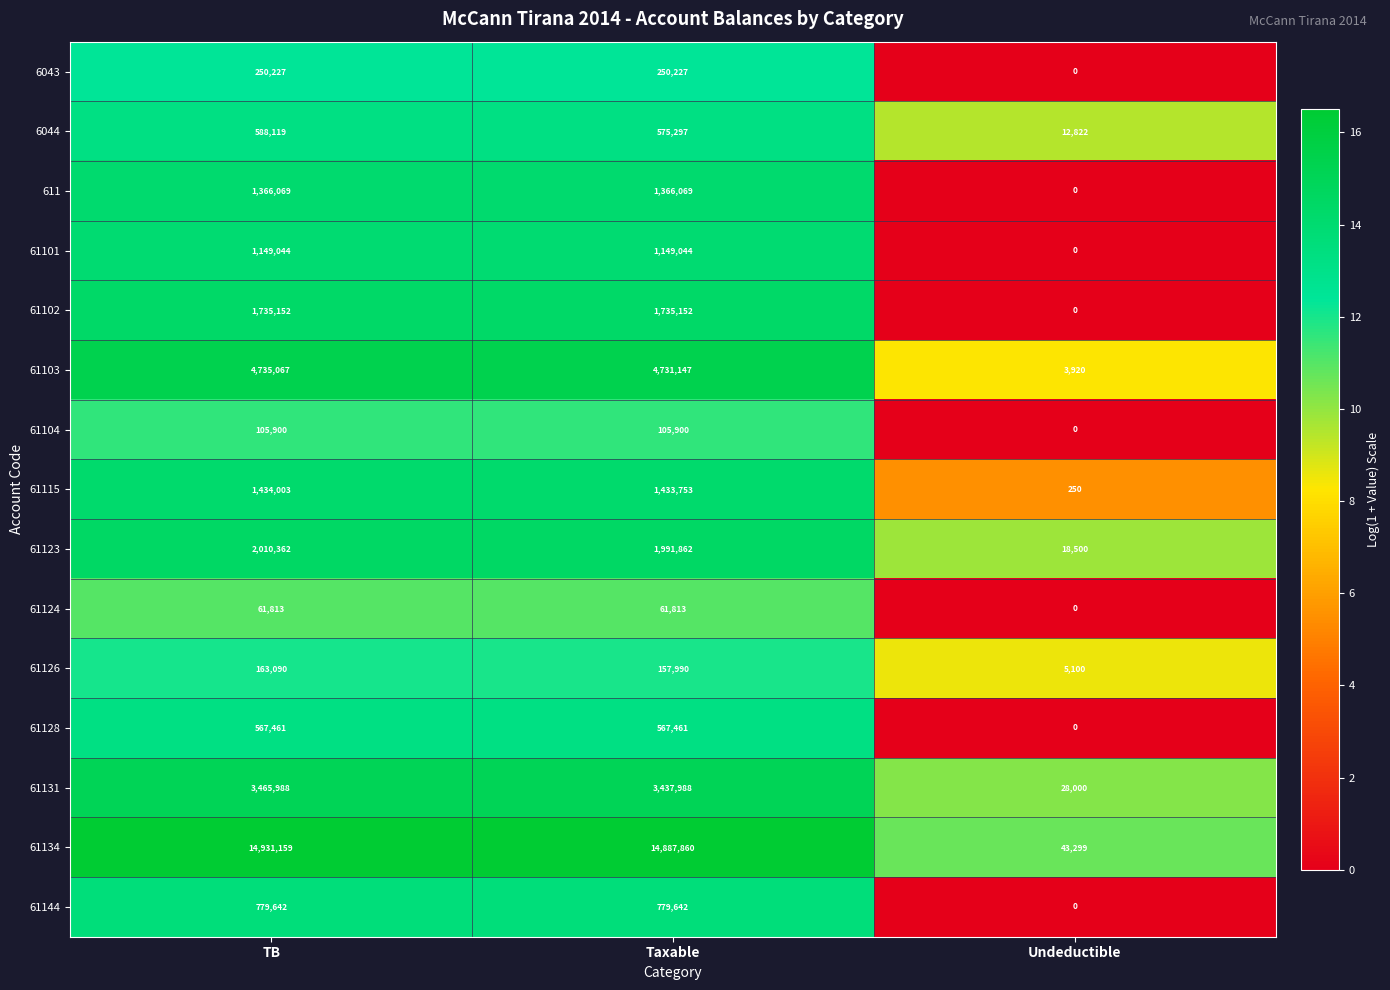

Is it true that 61101 equals 0 at Undeductible?

True